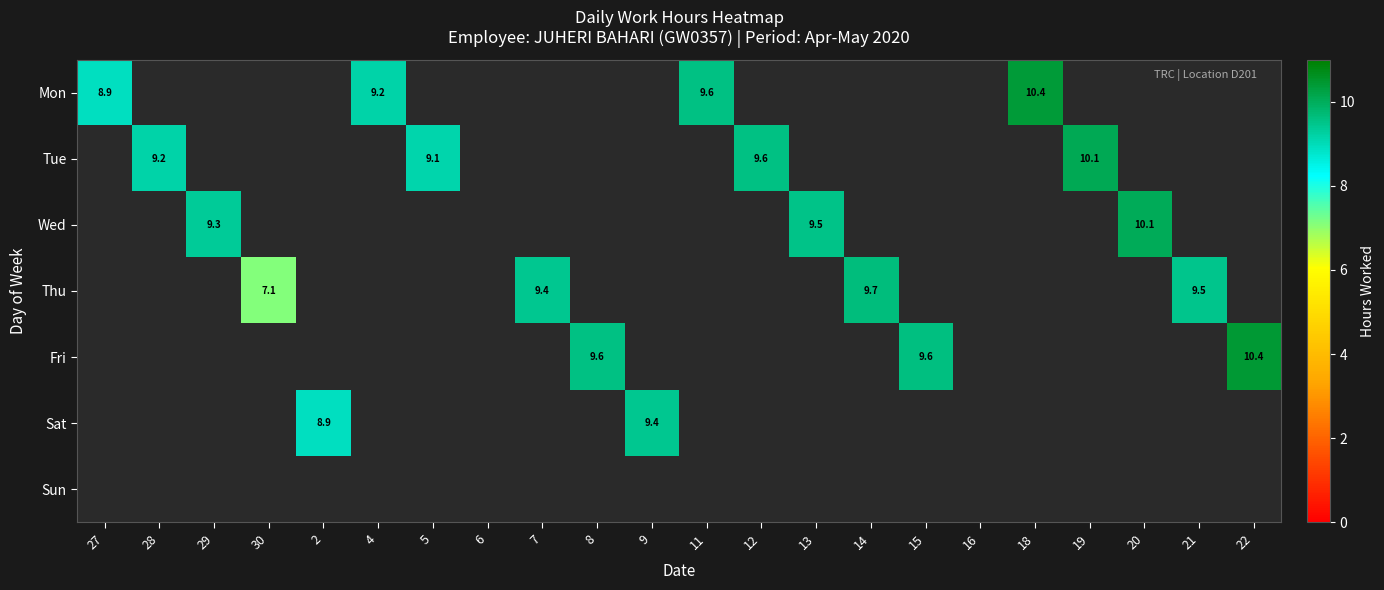

At how many categories does at least one series exceed 7?

20